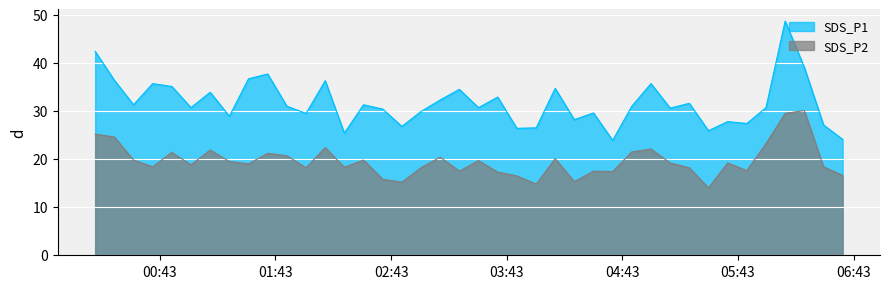

Which series has the largest range (max minus min)?

SDS_P1